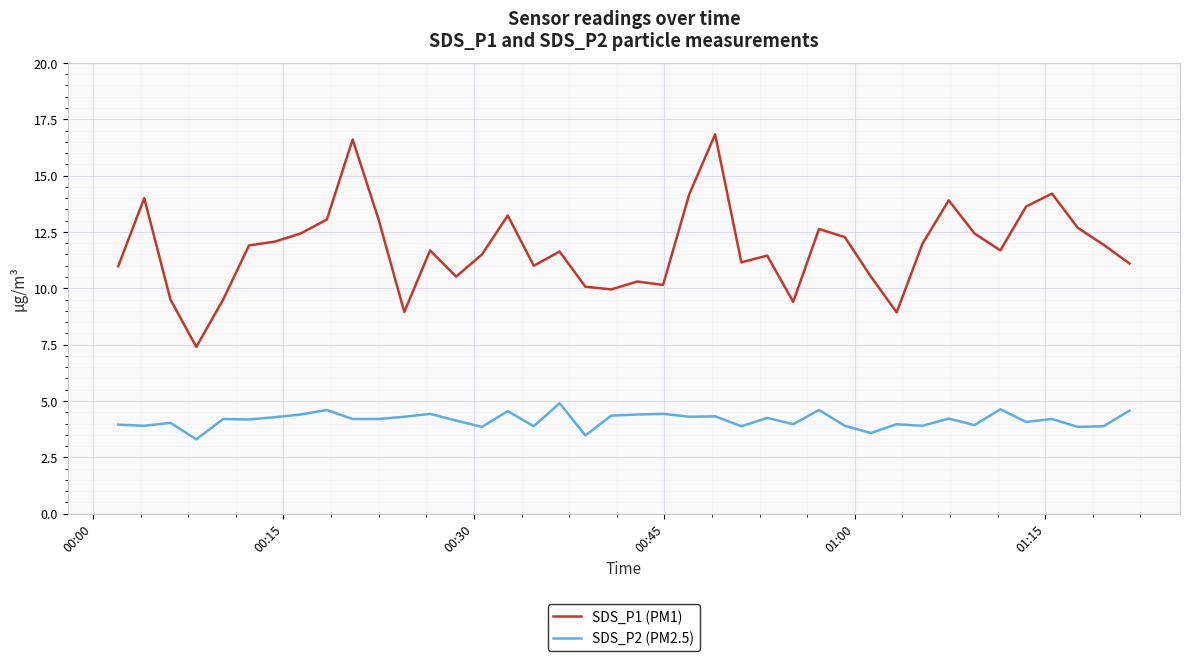

What is the difference between the maximum and minimum values in the SDS_P1 (PM1) series?

9.4